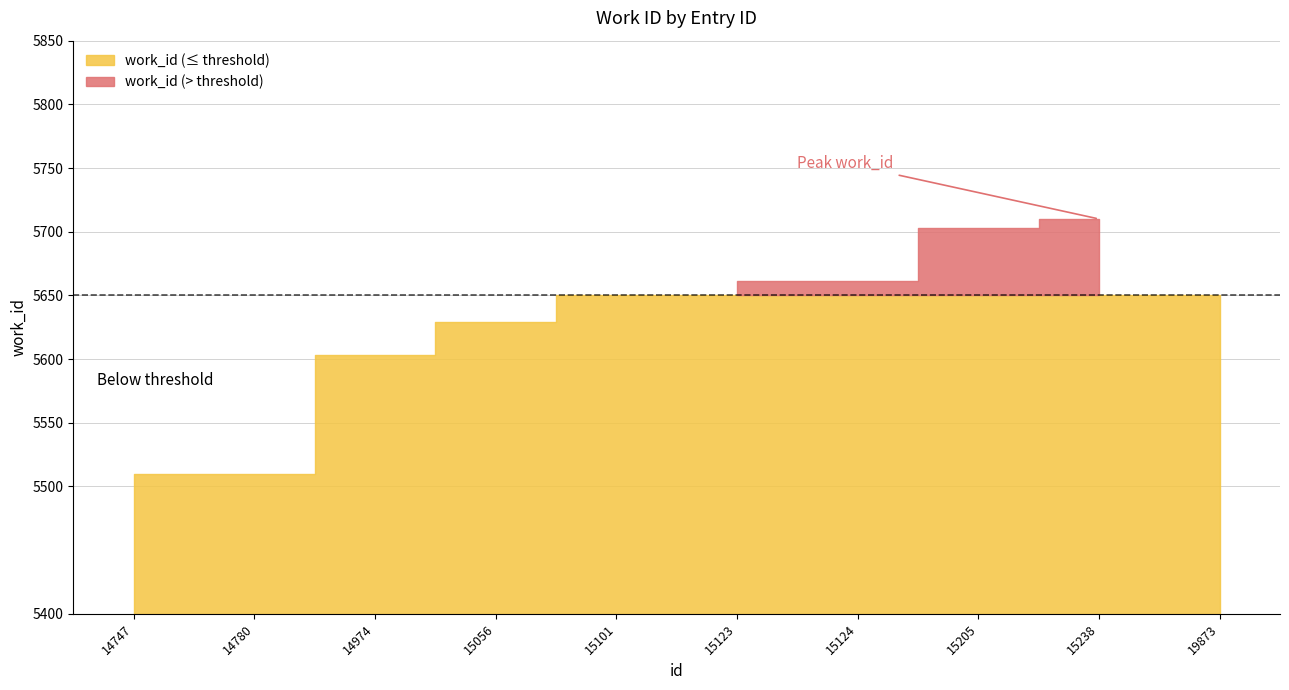

The chart shows a value of 5650 at 19873. True or false?

True